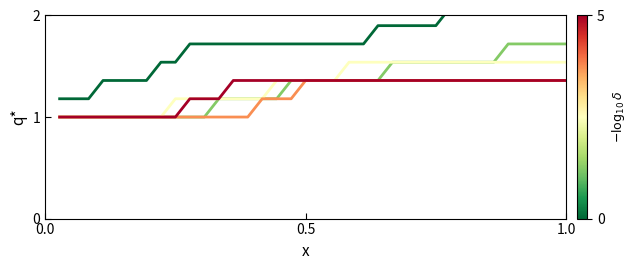

True or false: 长沙理工大学 and 湖南工业大学 intersect in this chart.

False